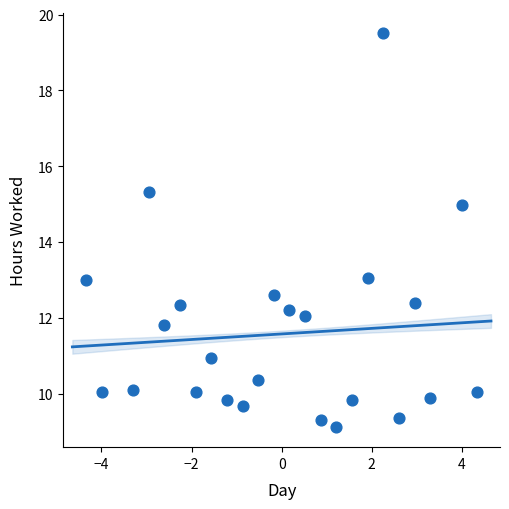

What is the range of Y values (max minus min)?

10.4